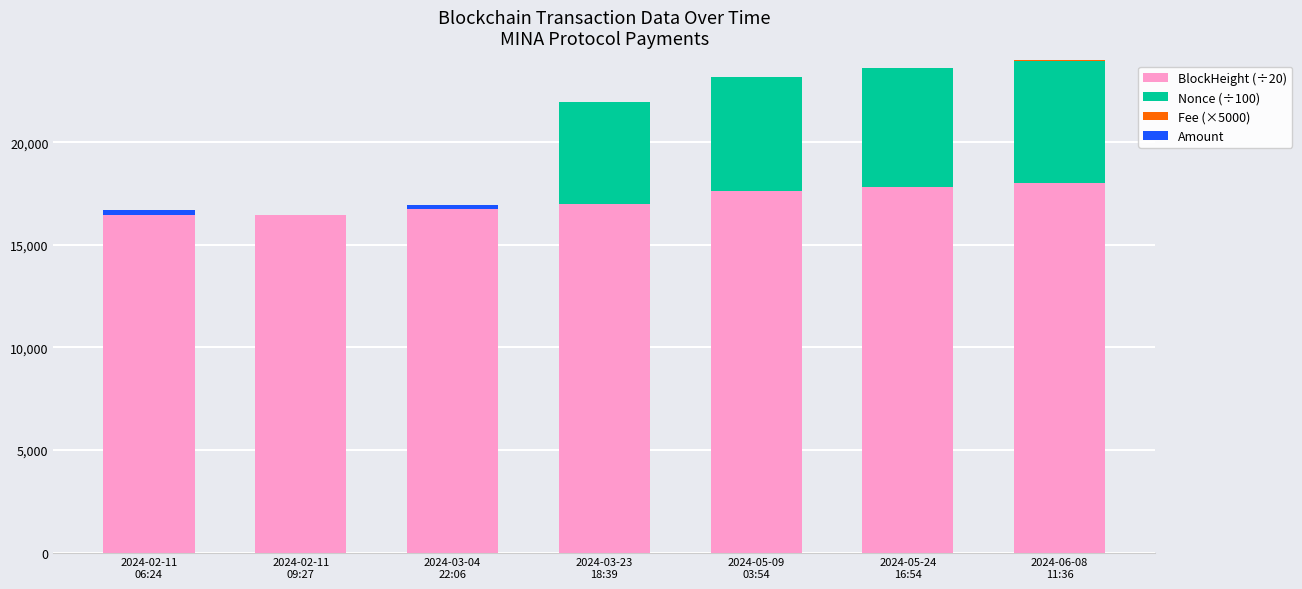

What value does the BlockHeight (÷20) series have at 2024-03-04
22:06?

16757.0